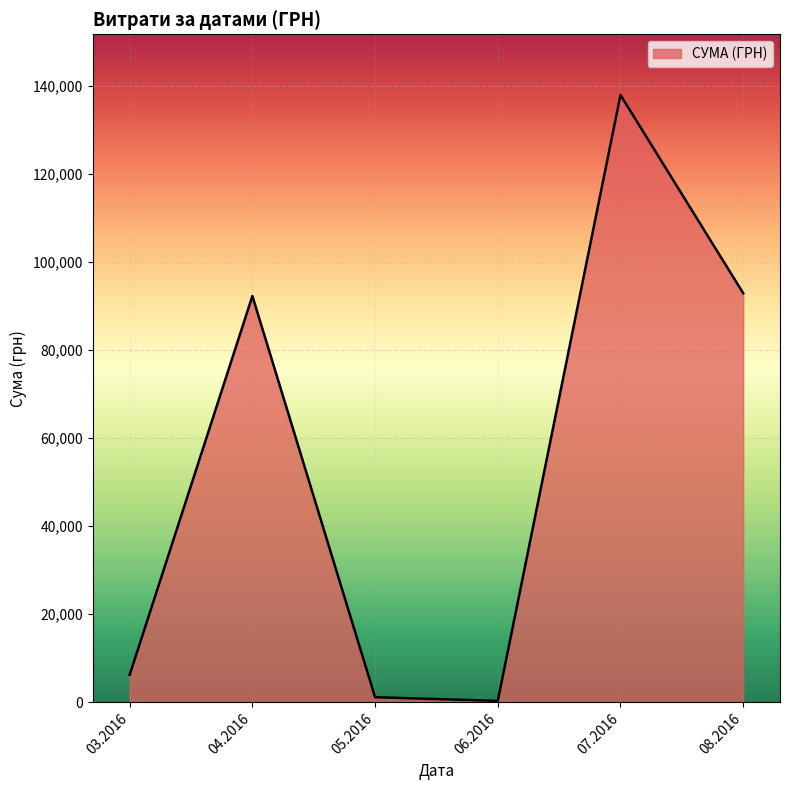

What is the maximum value shown in the chart?

137843.0